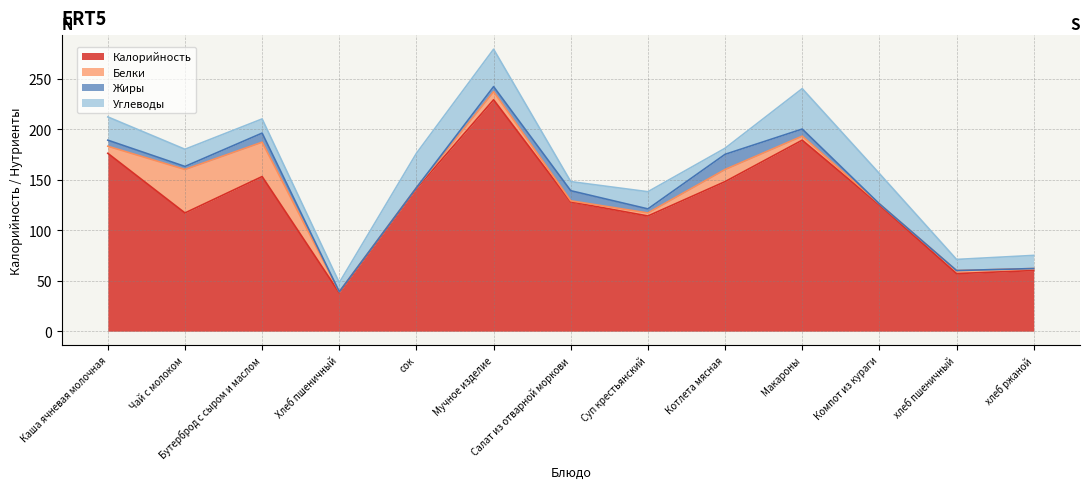

What is the difference between the highest and lowest values at Чай с молоком?

114